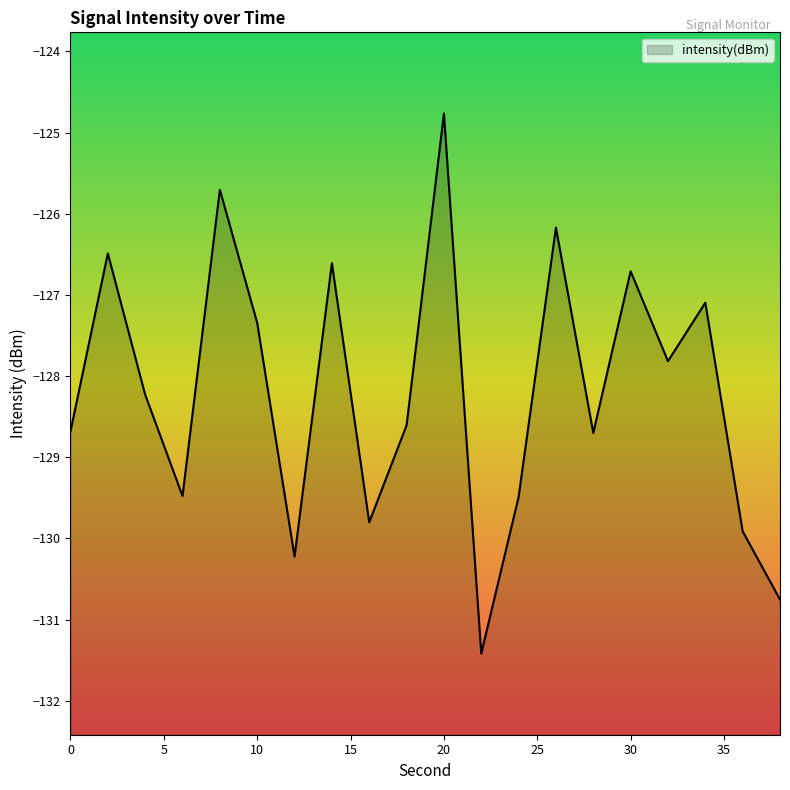

Does the chart display data point markers on the line(s)?

No